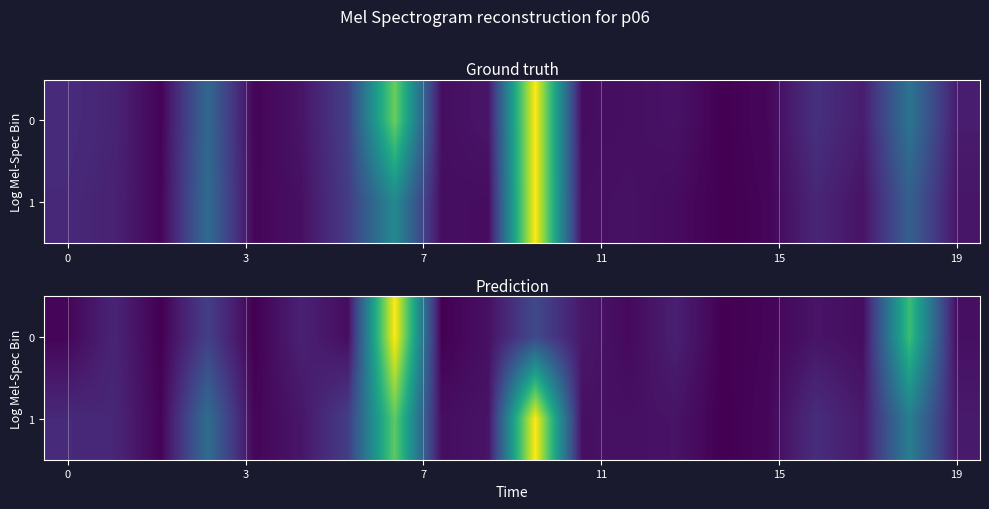

Rank the series by their maximum value, from lowest to highest.

0, 1